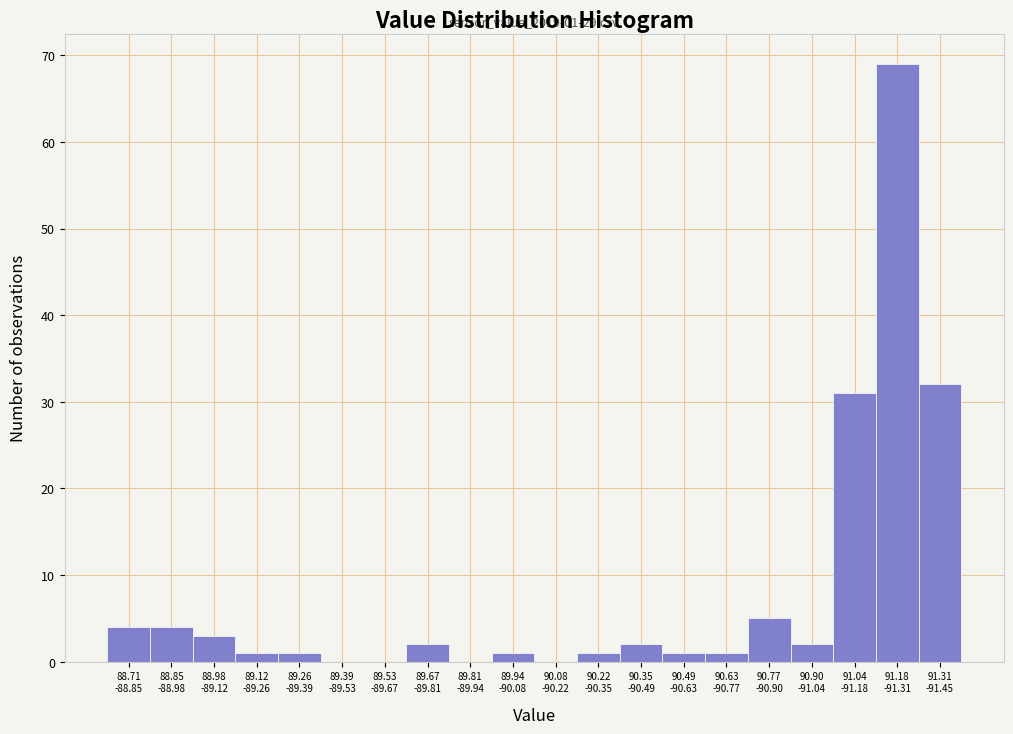

What is the maximum value shown in the chart?

69